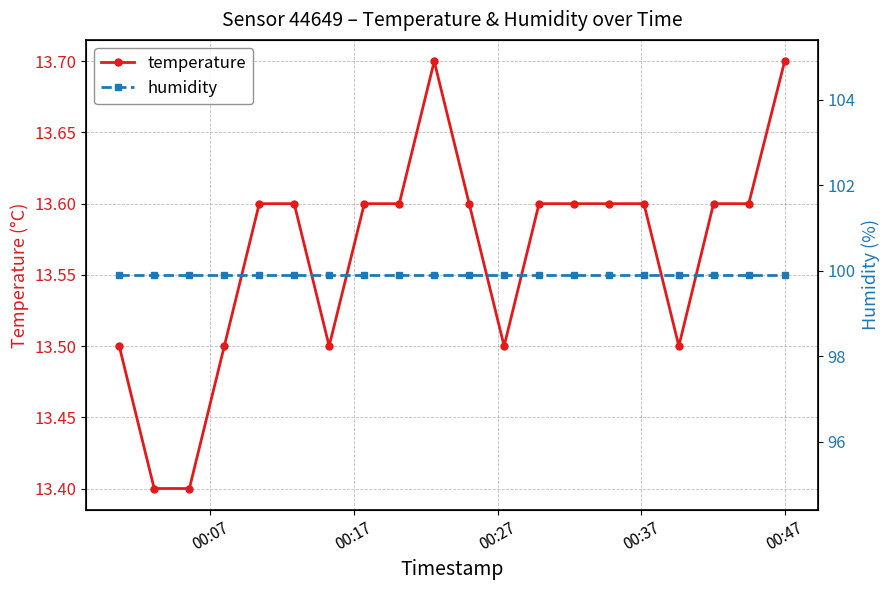

What is the value of the temperature point at the 14th from the left?

13.6